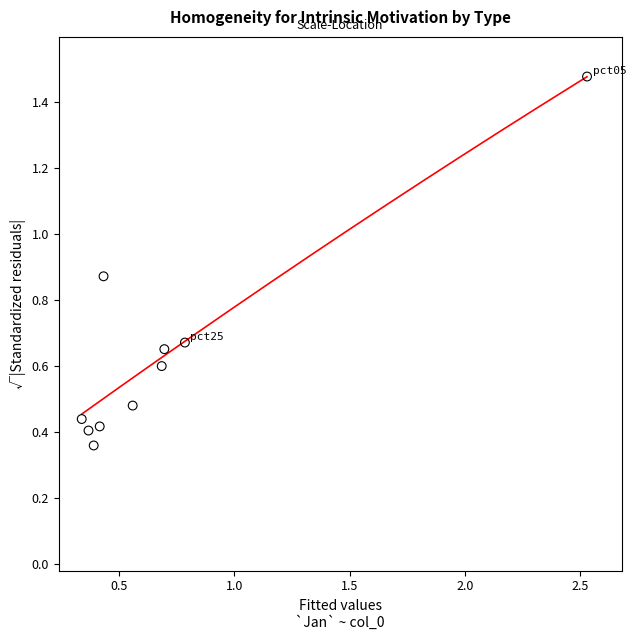

What is the average Y value?

0.6